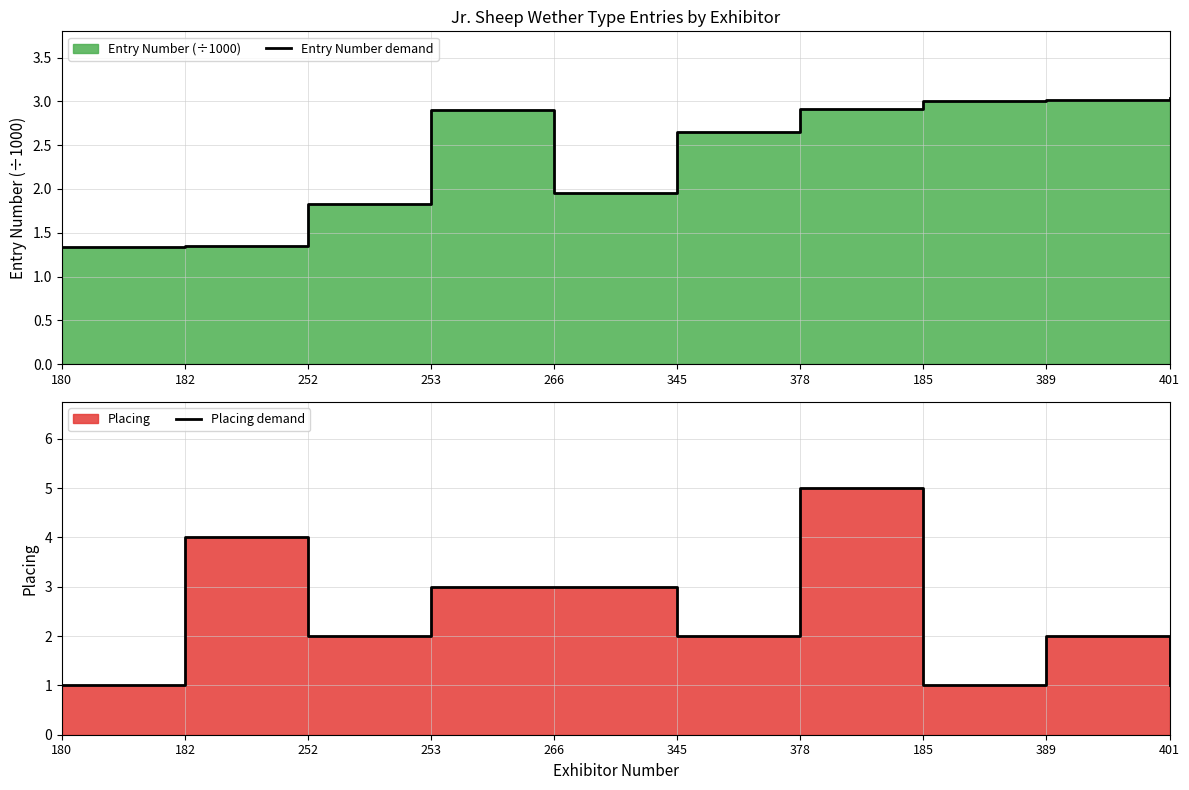

What position from the right is 180?

10